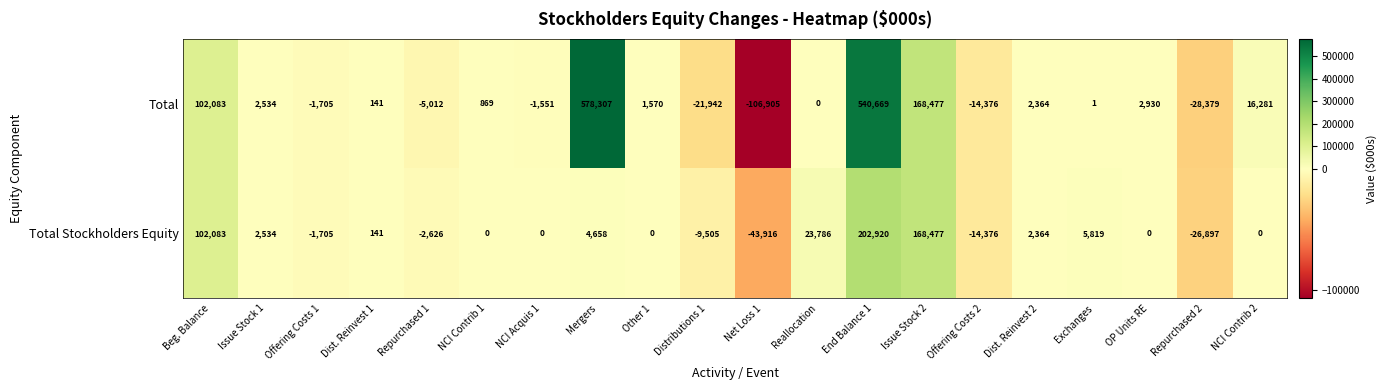

At which label is Total closest to 235701?

Issue Stock 2